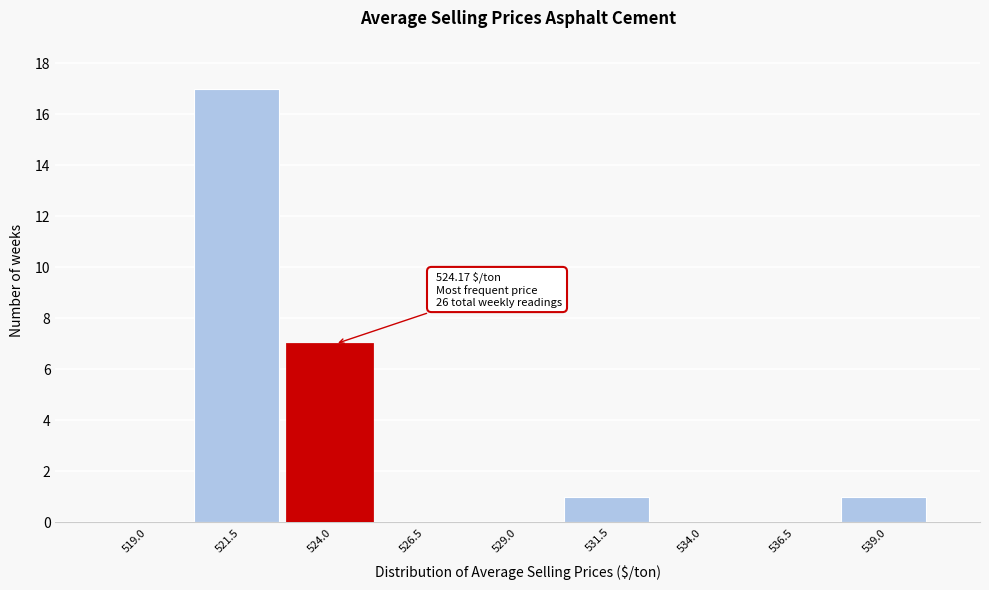

Reading left to right, transcribe all the data shown in this chart.

519.0=0	521.5=17	524.0=7	526.5=0	529.0=0	531.5=1	534.0=0	536.5=0	539.0=1